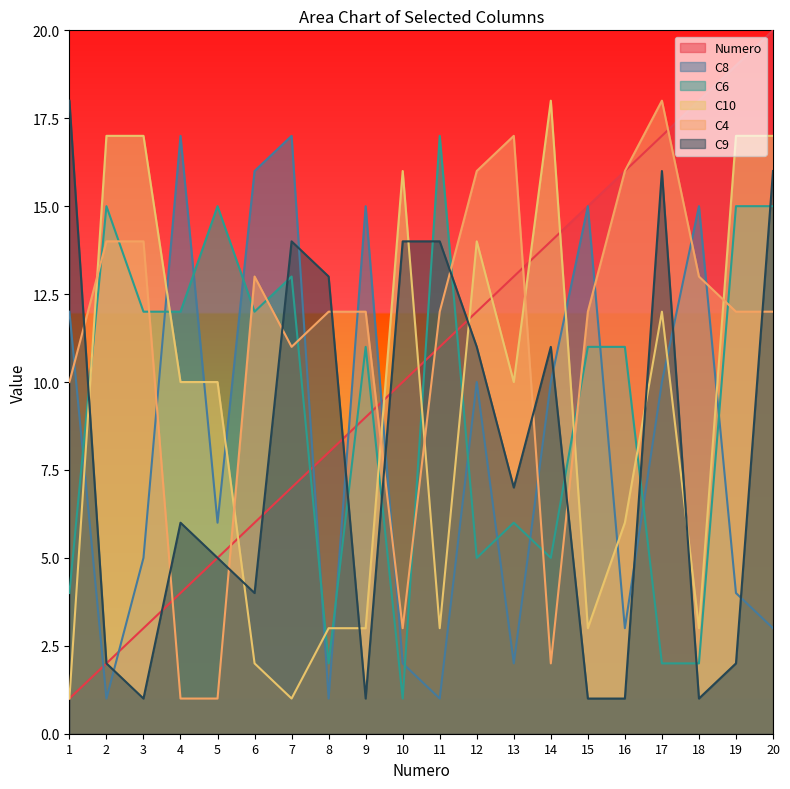

Reading left to right, transcribe all the data shown in this chart.

Numero: 1=1	2=2	3=3	4=4	5=5	6=6	7=7	8=8	9=9	10=10	11=11	12=12	13=13	14=14	15=15	16=16	17=17	18=18	19=19	20=20
C8: 1=12	2=1	3=5	4=17	5=6	6=16	7=17	8=1	9=15	10=2	11=1	12=10	13=2	14=10	15=15	16=3	17=10	18=15	19=4	20=3
C6: 1=4	2=15	3=12	4=12	5=15	6=12	7=13	8=2	9=11	10=1	11=17	12=5	13=6	14=5	15=11	16=11	17=2	18=2	19=15	20=15
C10: 1=1	2=17	3=17	4=10	5=10	6=2	7=1	8=3	9=3	10=16	11=3	12=14	13=10	14=18	15=3	16=6	17=12	18=3	19=17	20=17
C4: 1=10	2=14	3=14	4=1	5=1	6=13	7=11	8=12	9=12	10=3	11=12	12=16	13=17	14=2	15=12	16=16	17=18	18=13	19=12	20=12
C9: 1=18	2=2	3=1	4=6	5=5	6=4	7=14	8=13	9=1	10=14	11=14	12=11	13=7	14=11	15=1	16=1	17=16	18=1	19=2	20=16